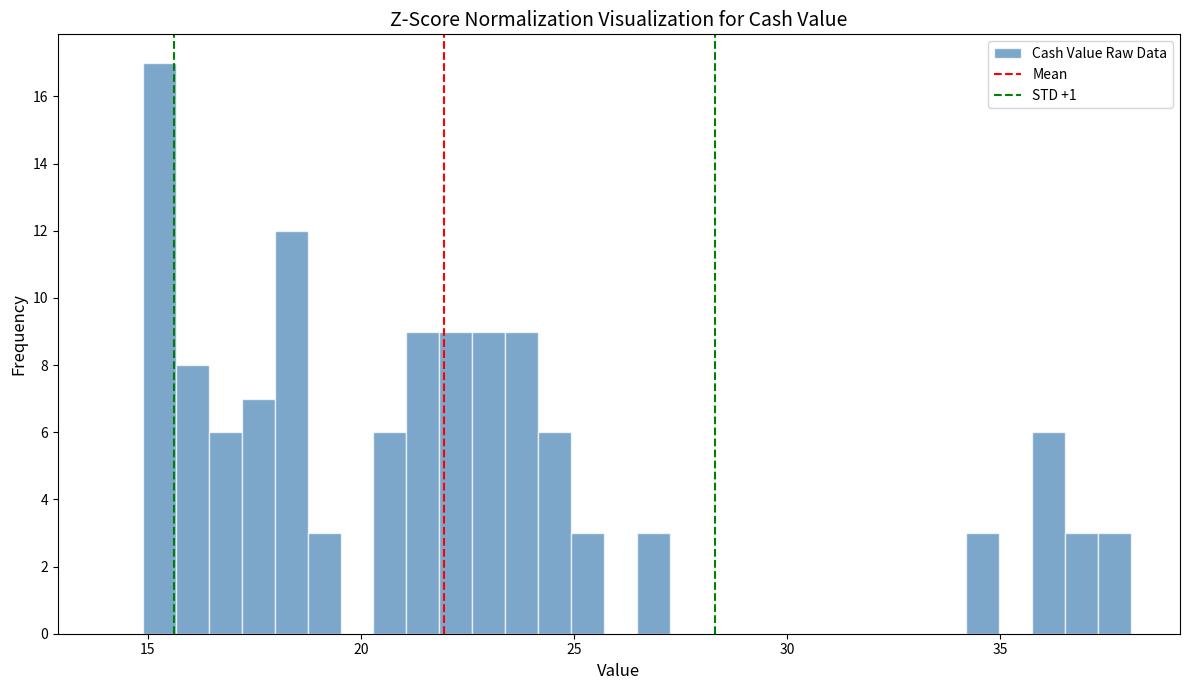

Around what value on the x-axis is the tallest bar? Give the approximate position of its centre, as read against the axis.

15.5